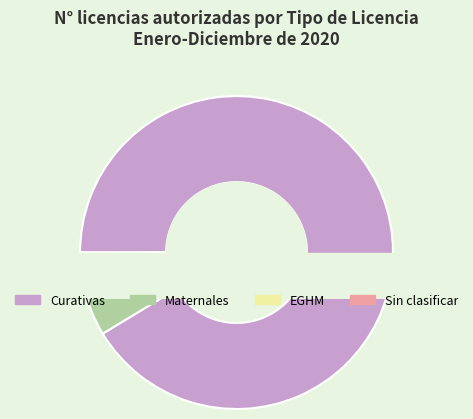

Is there any slice that represents more than half of the pie?

Yes